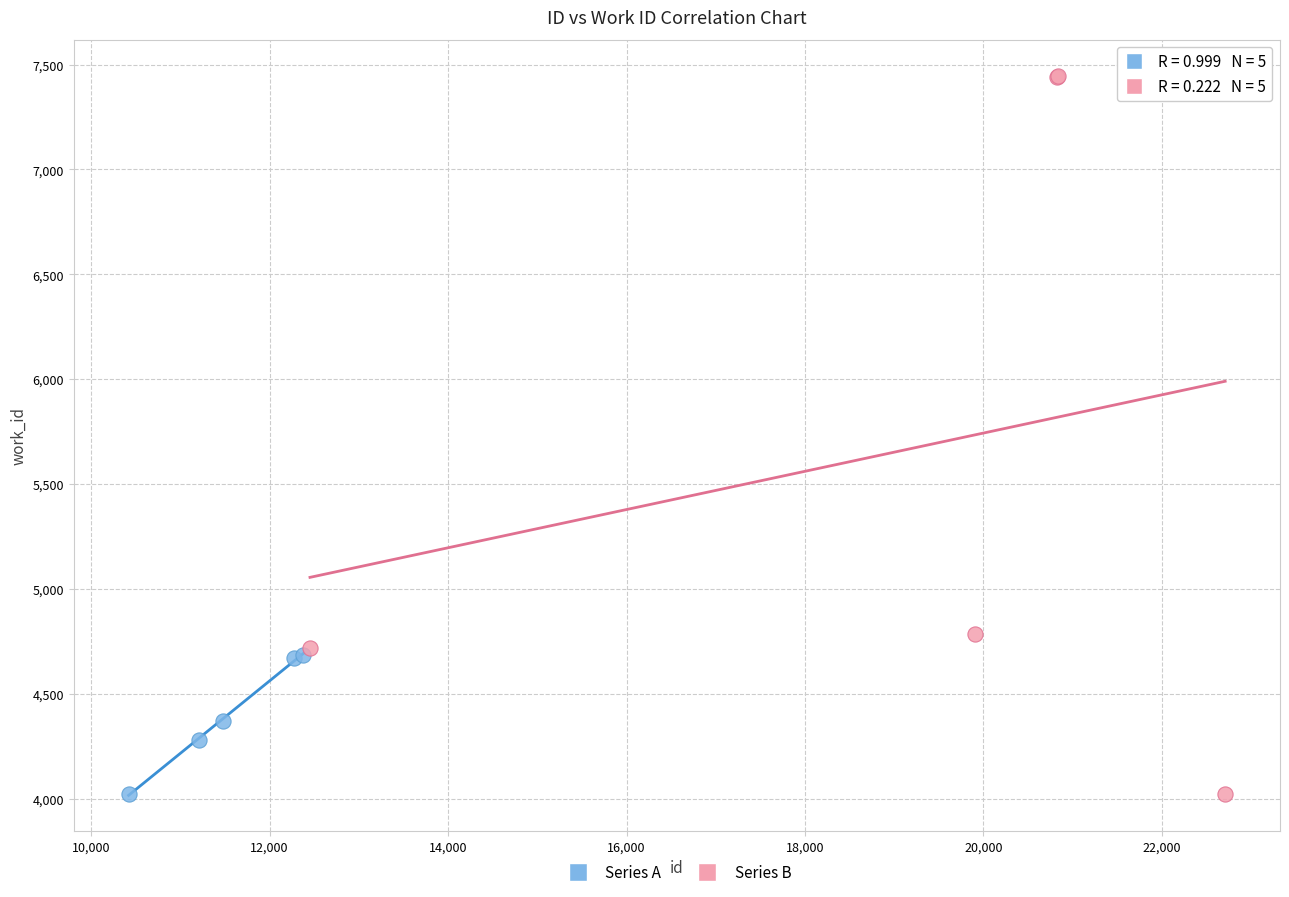

Which series has the widest spread of Y values?

Series B